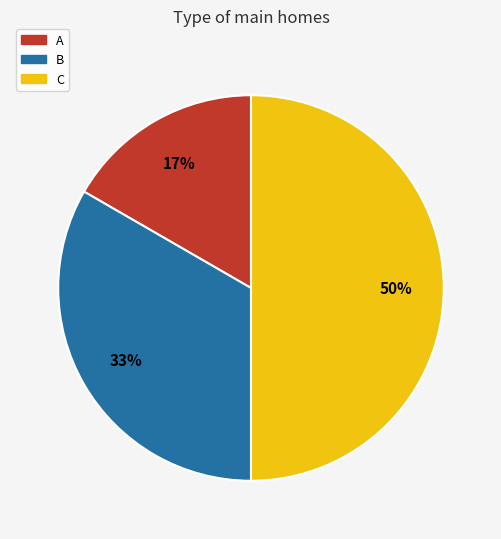

Is B the majority of the pie?

No